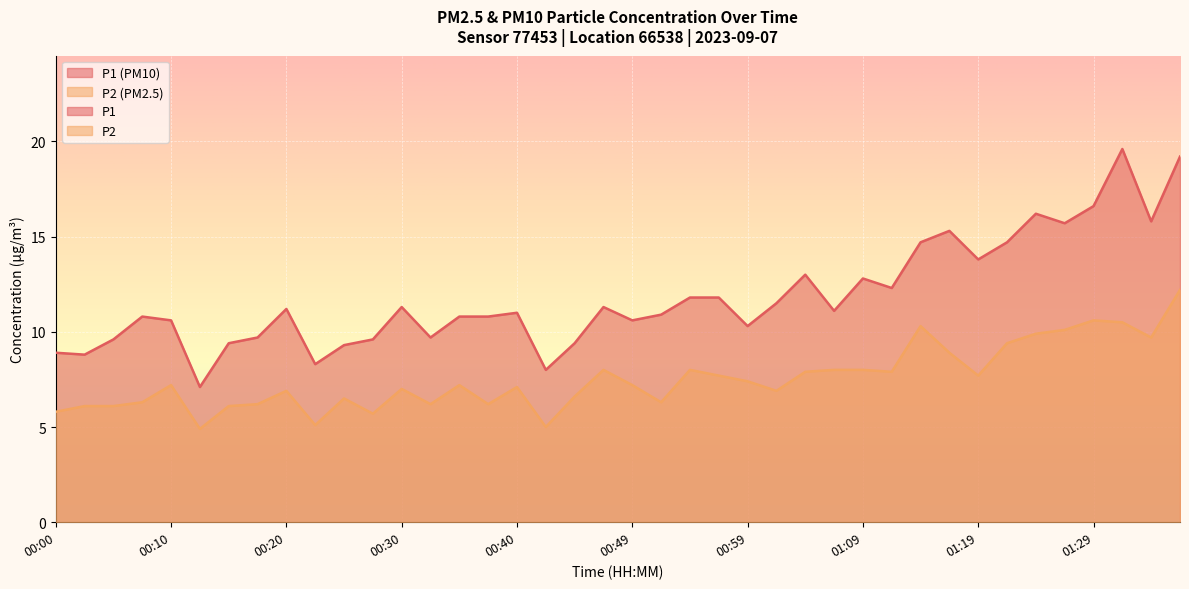

Is the value of P1 at 01:04 greater than the value of P2 at 00:40?

Yes